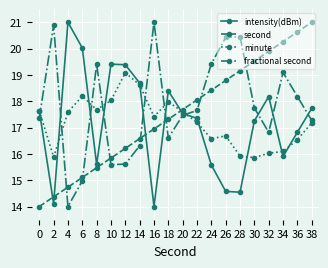

True or false: second has more than 1 interior local peaks.

False